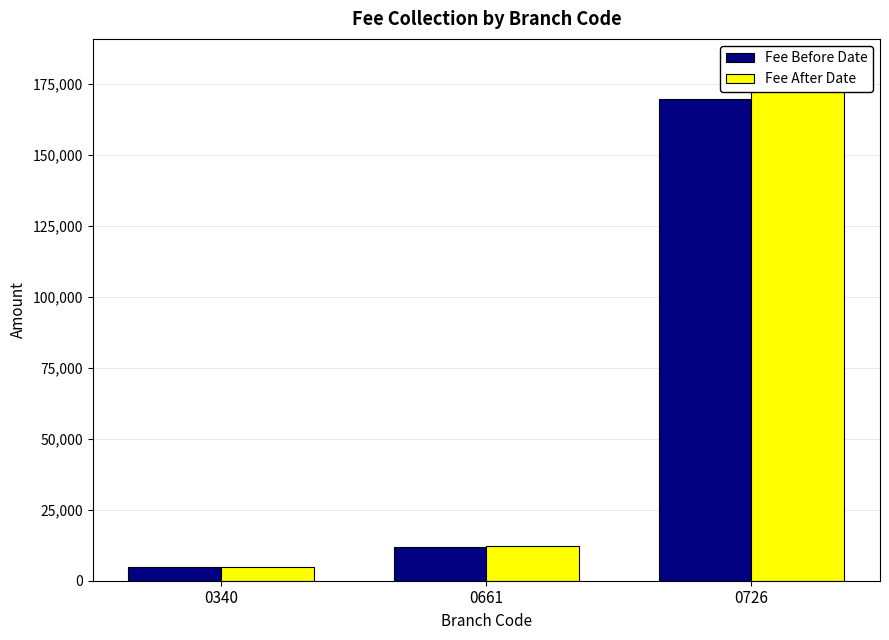

What is the approximate value of Fee Before Date at 0340?

4900